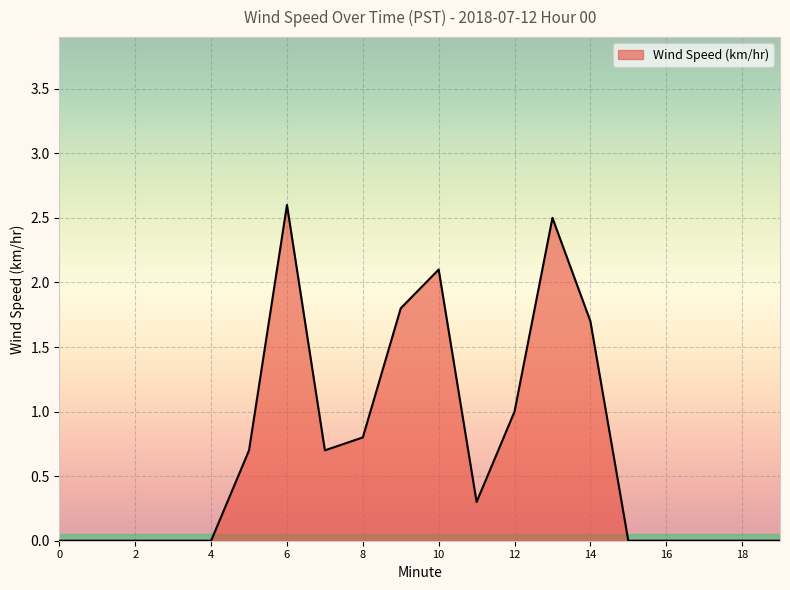

What is the greatest value displayed?

2.6